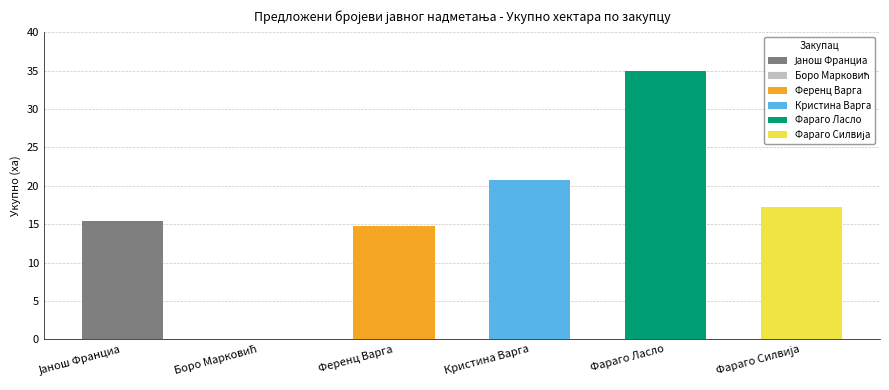

Which has a higher value, Кристина Варга or Фараго Ласло?

Фараго Ласло